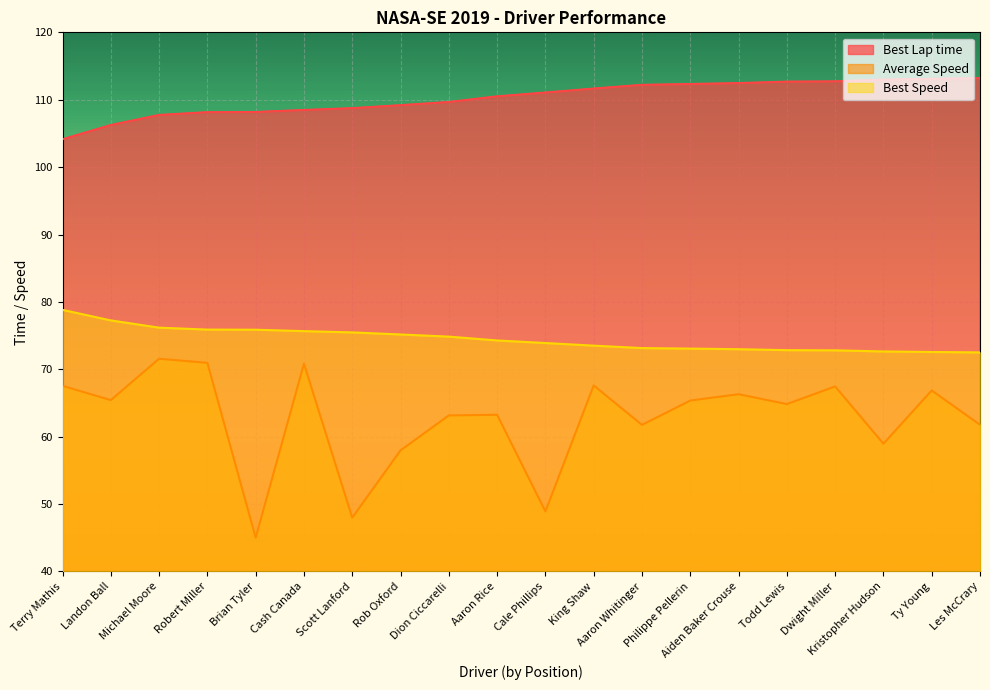

Reading left to right, transcribe all the data shown in this chart.

Best Lap time: 104.1	106.2	107.7	108.2	108.2	108.5	108.7	109.2	109.7	110.5	111.1	111.7	112.2	112.3	112.5	112.7	112.7	113.0	113.1	113.2
Average Speed: 67.5	65.4	71.6	71.0	45.0	70.8	48.0	58.0	63.2	63.3	48.9	67.6	61.8	65.4	66.3	64.8	67.5	59.0	66.9	61.8
Best Speed: 78.8	77.3	76.2	75.9	75.9	75.7	75.5	75.2	74.8	74.3	73.9	73.5	73.1	73.1	73.0	72.8	72.8	72.6	72.6	72.5